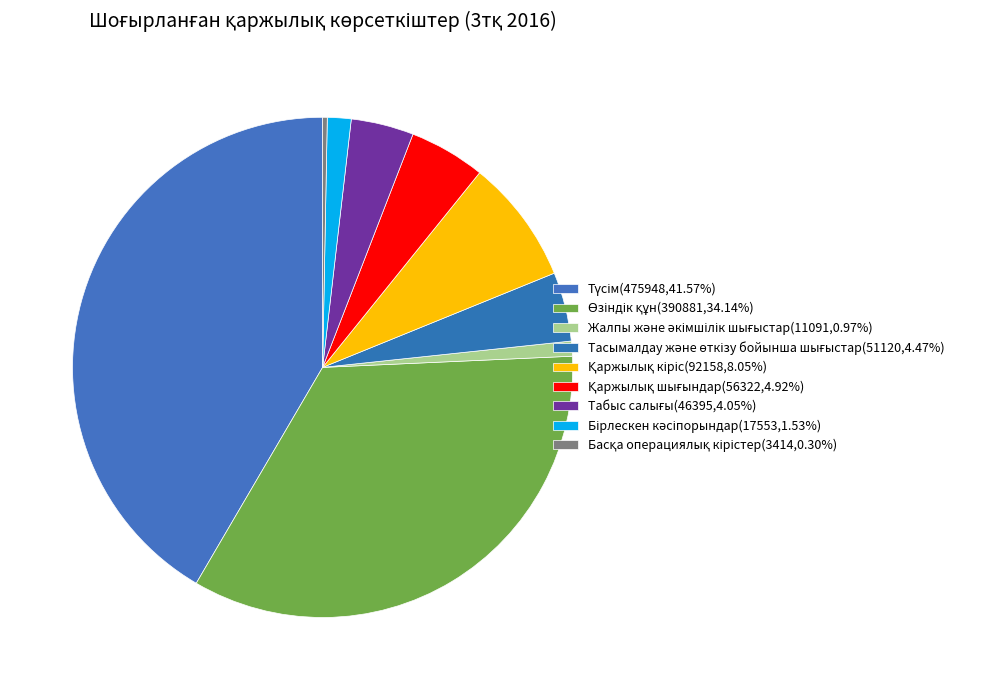

What percentage is the Қаржылық кіріс slice, to the nearest percent?

8%